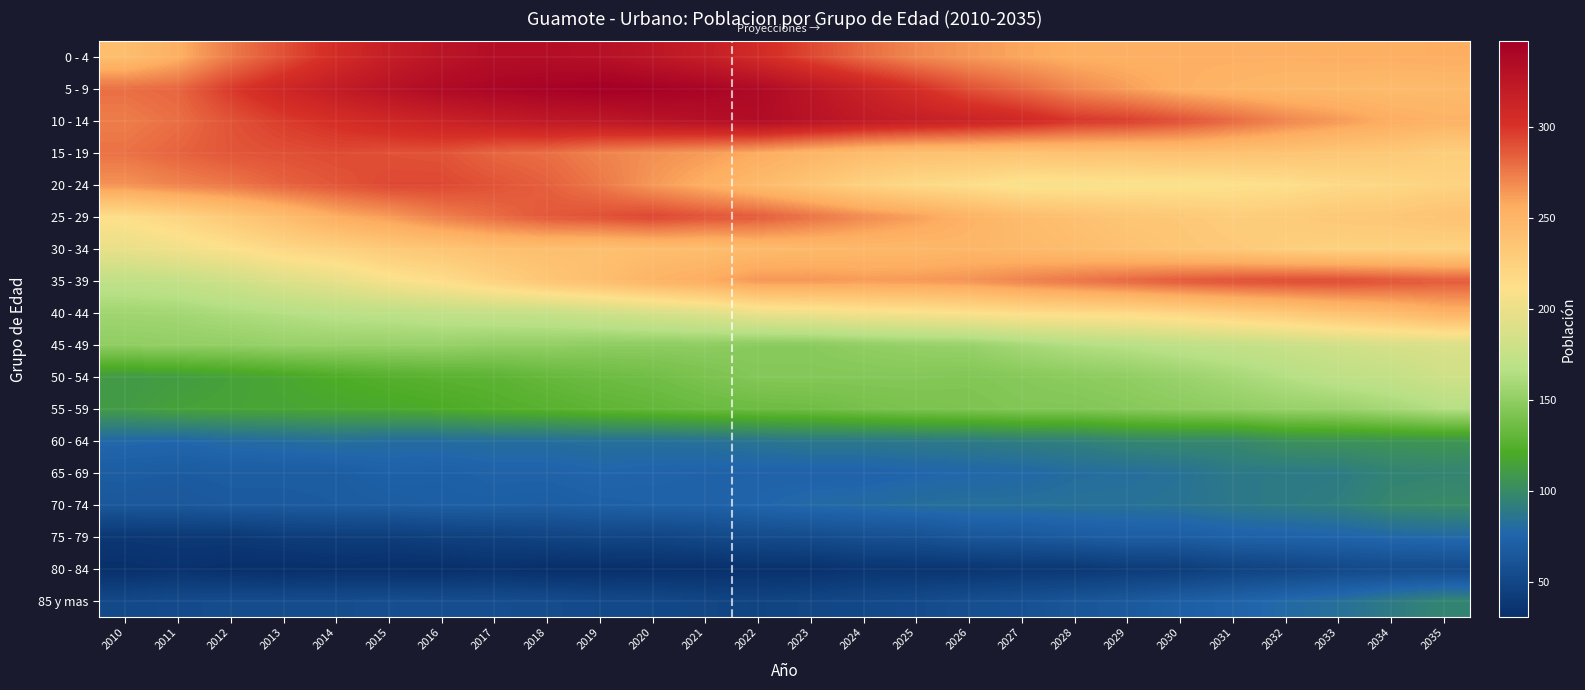

Which has a higher value, 2028 or 2035?

2035